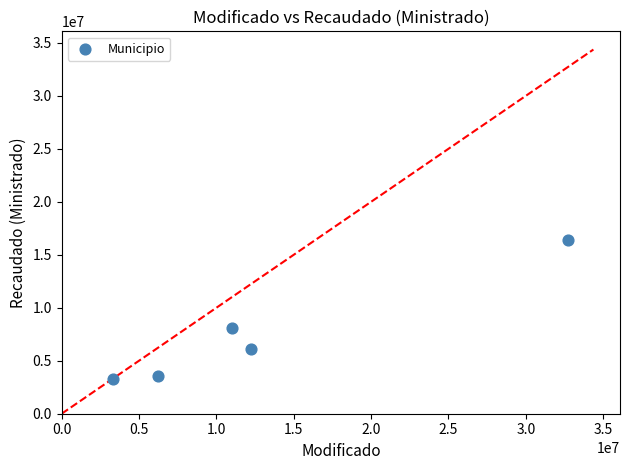

What Y value in the scatter plot is closest to 9836352?

8114760